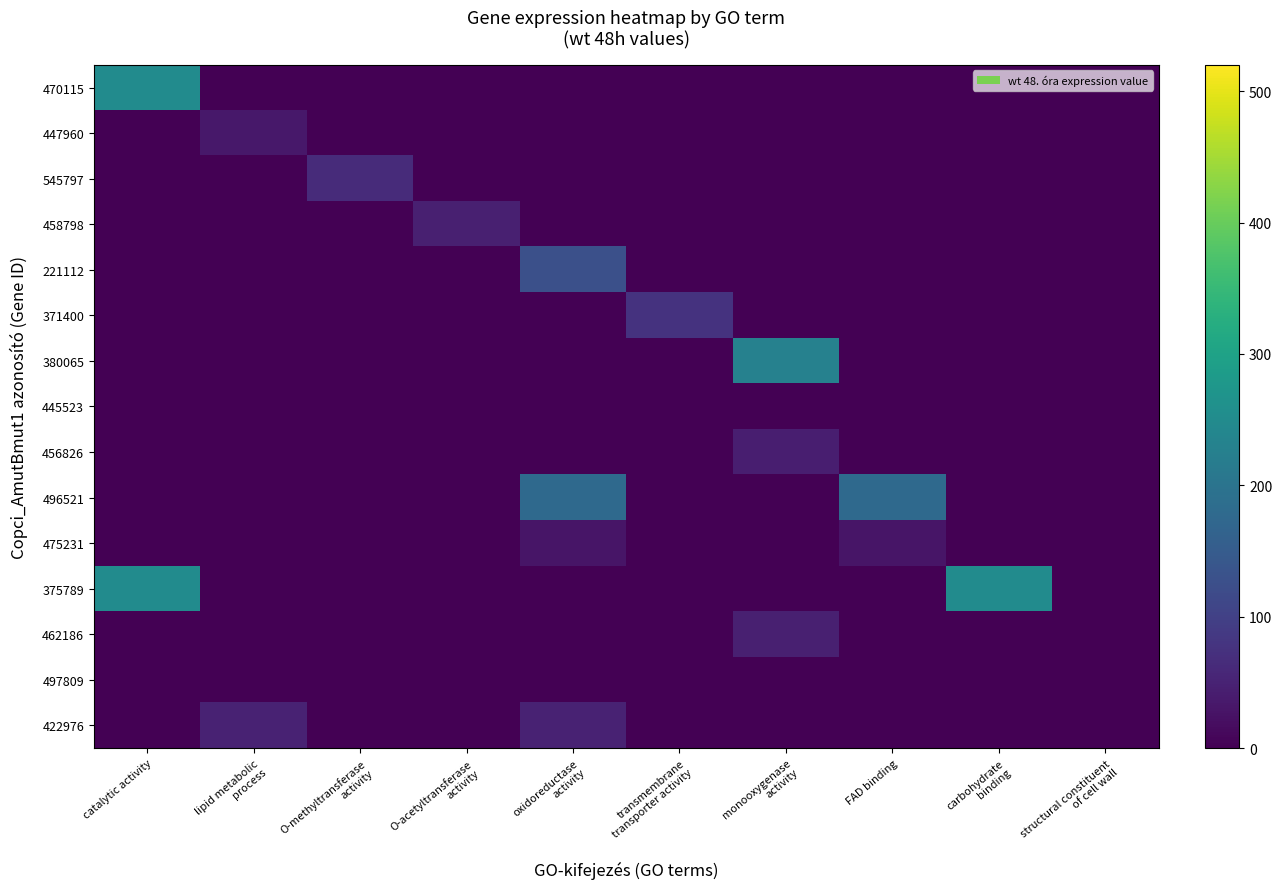

List the series in order of their peak value, highest first.

470115, 375789, 380065, 496521, 221112, 371400, 545797, 422976, 462186, 458798, 456826, 447960, 475231, 445523, 497809